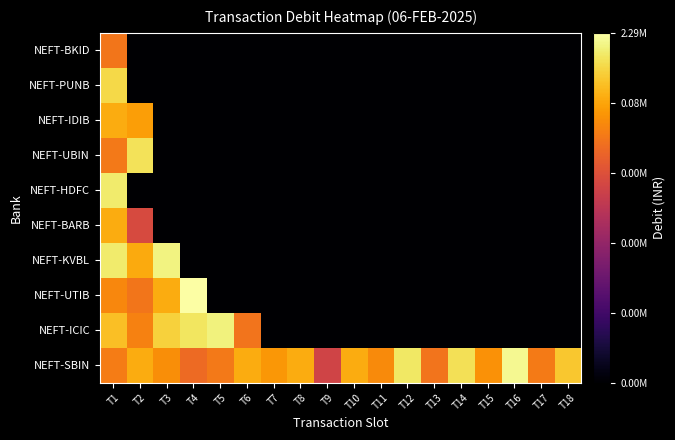

What is the total value across all series at T15?

-4.4